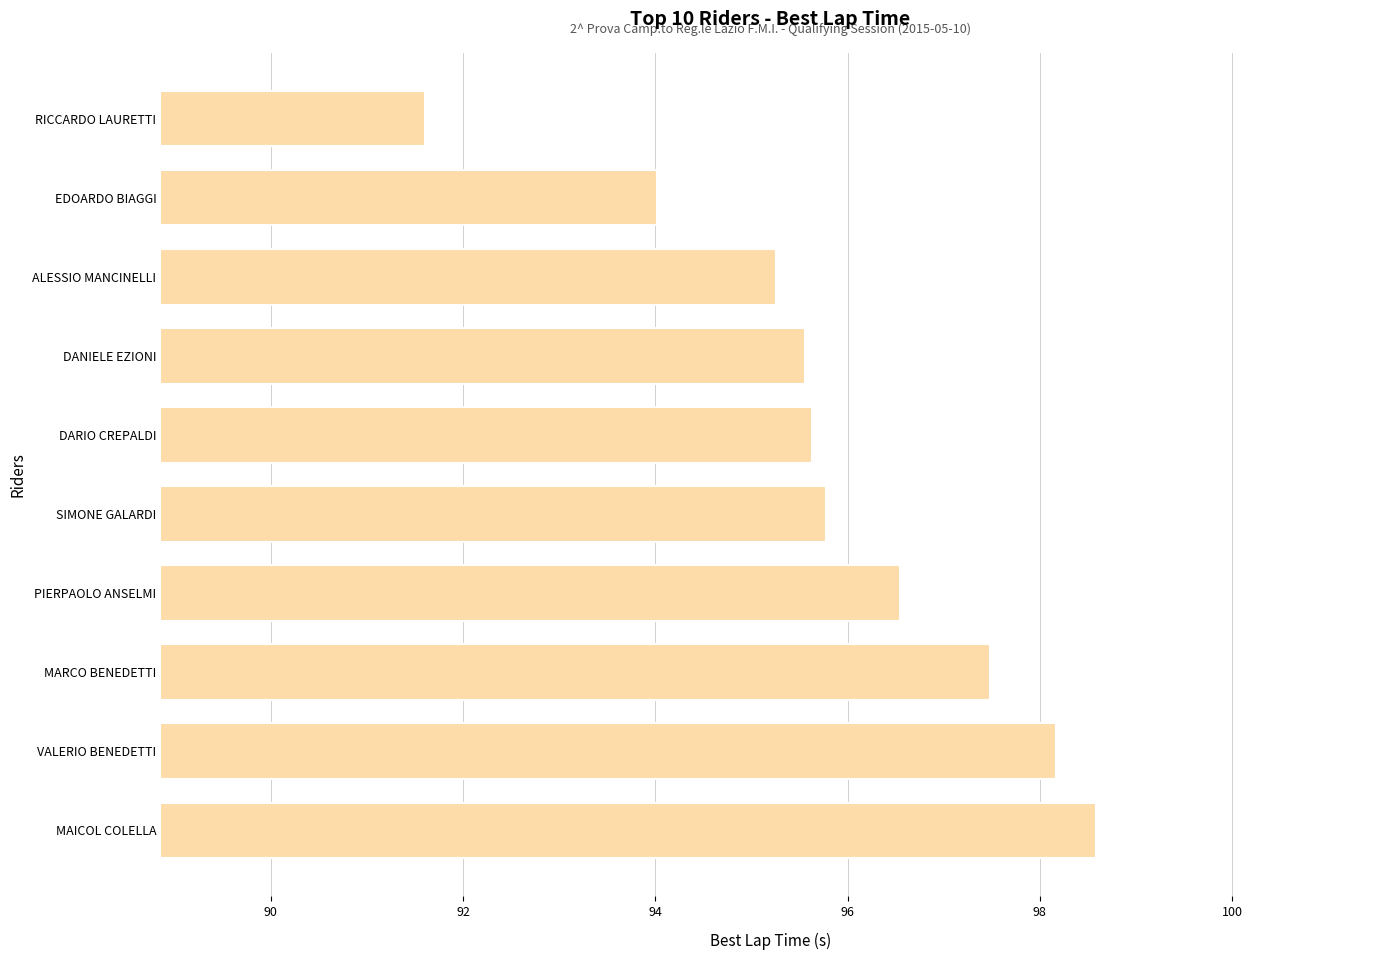

Approximately how many times larger is the value at DANIELE EZIONI compared to SIMONE GALARDI?

1.0